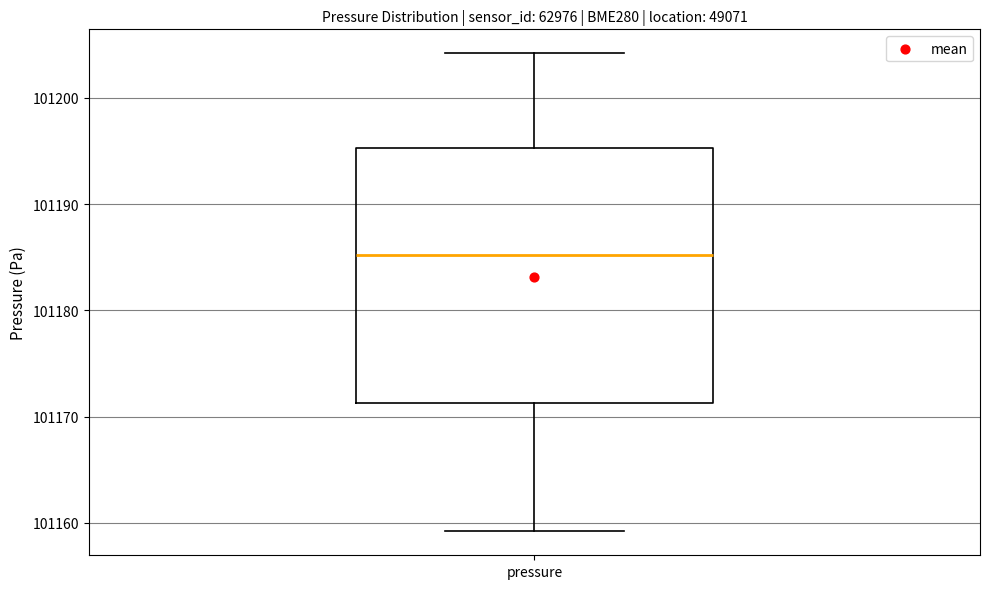

Where does the median line of the box for pressure sit on the y-axis? The values are not printed on the chart, so give them approximately, as read against the axis.

101185